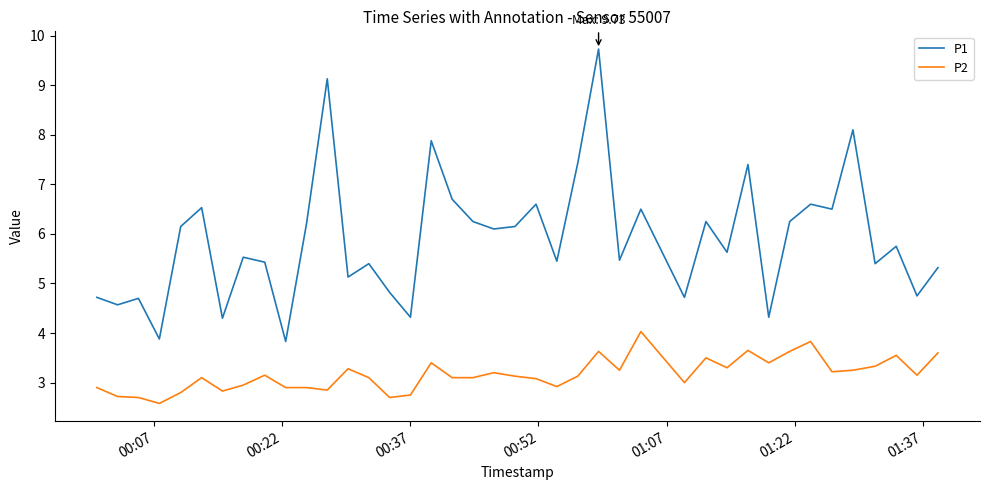

What is the difference between the maximum and minimum values in the P1 series?

5.9